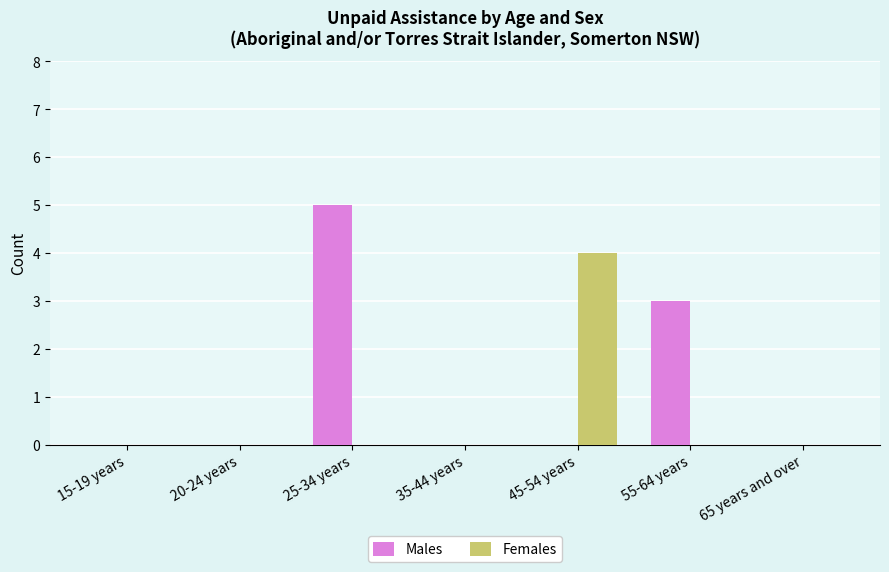

Is it true that Females equals 3 at 35-44 years?

False